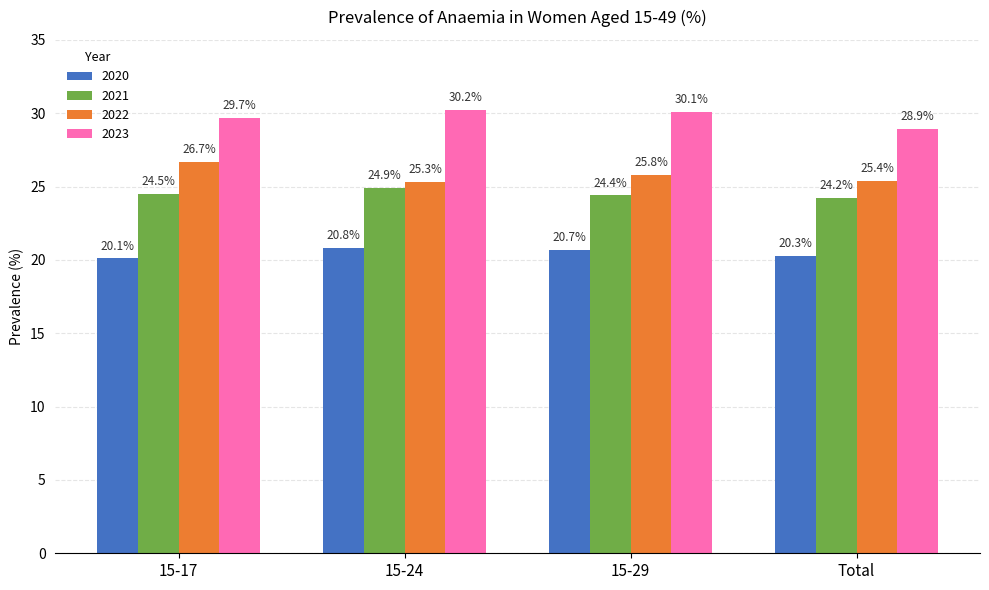

The value of 2023 at Total is 14.9. True or false?

False